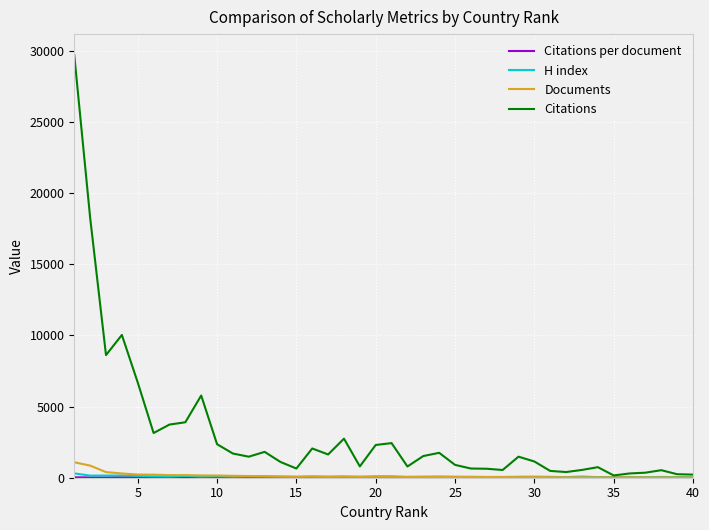

How many lines are shown in the chart?

4